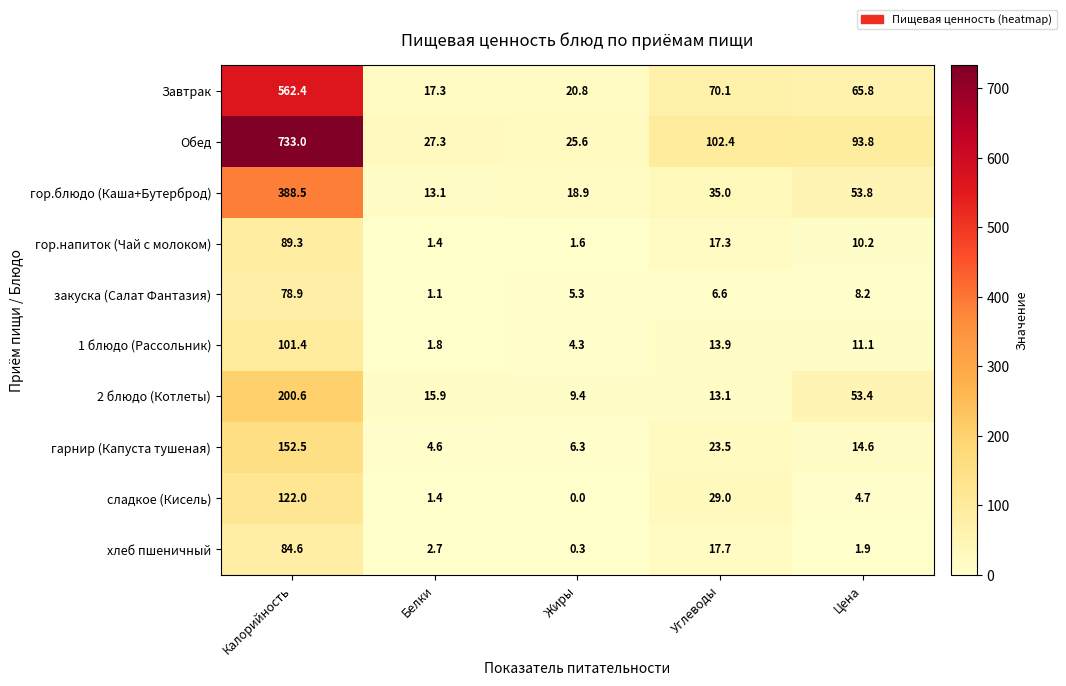

Read the закуска (Салат Фантазия) value at Белки.

1.1